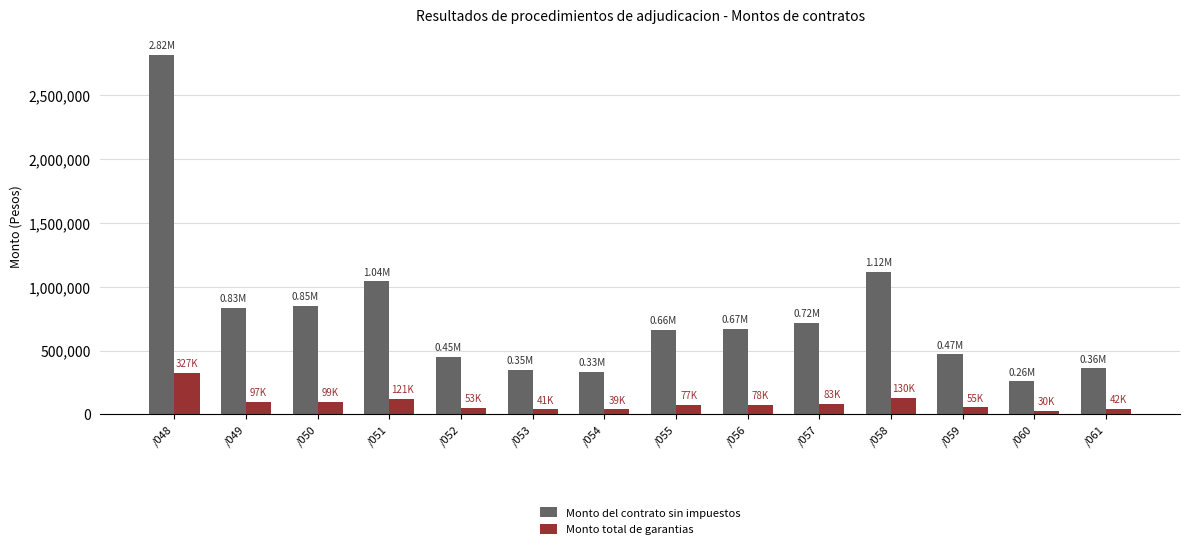

Is it true that Monto total de garantias equals 76791.2 at /055?

True